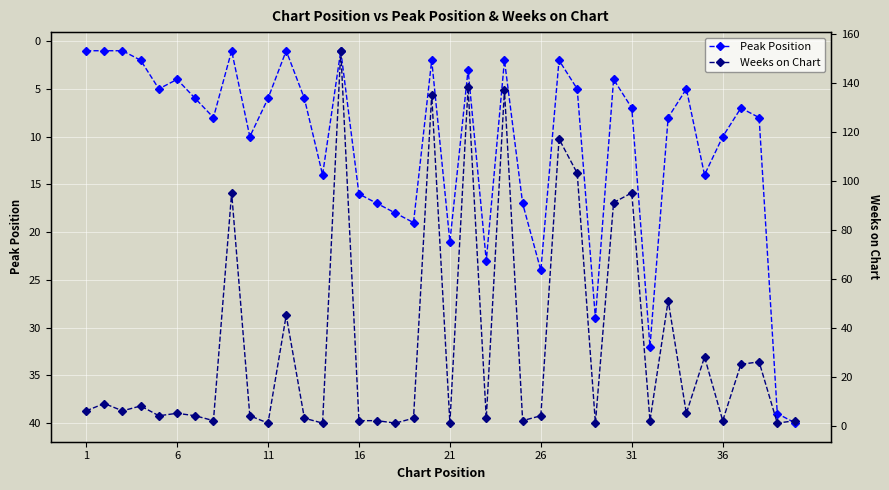

How many distinct data groups are displayed?

2